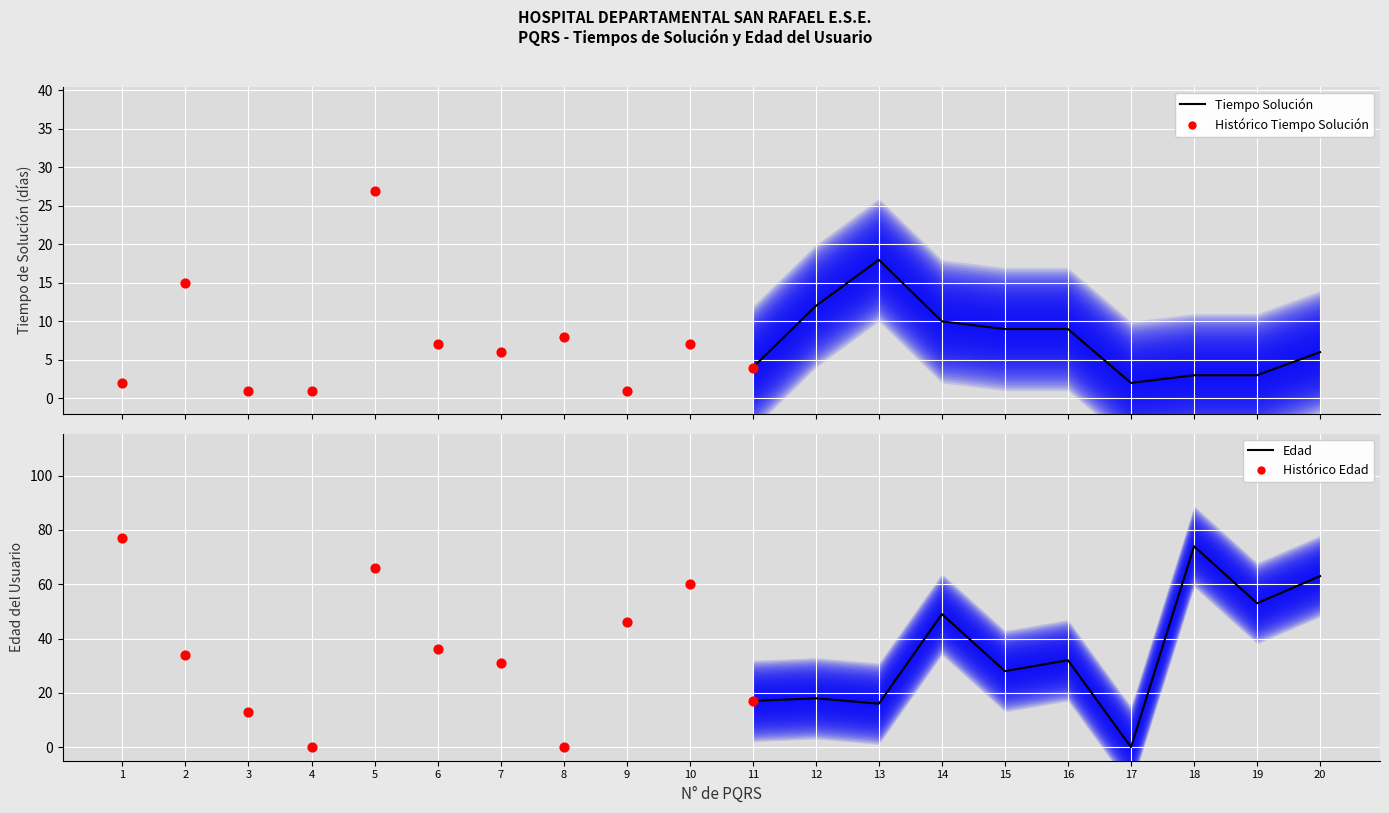

Which series has the largest total across all categories?

Edad